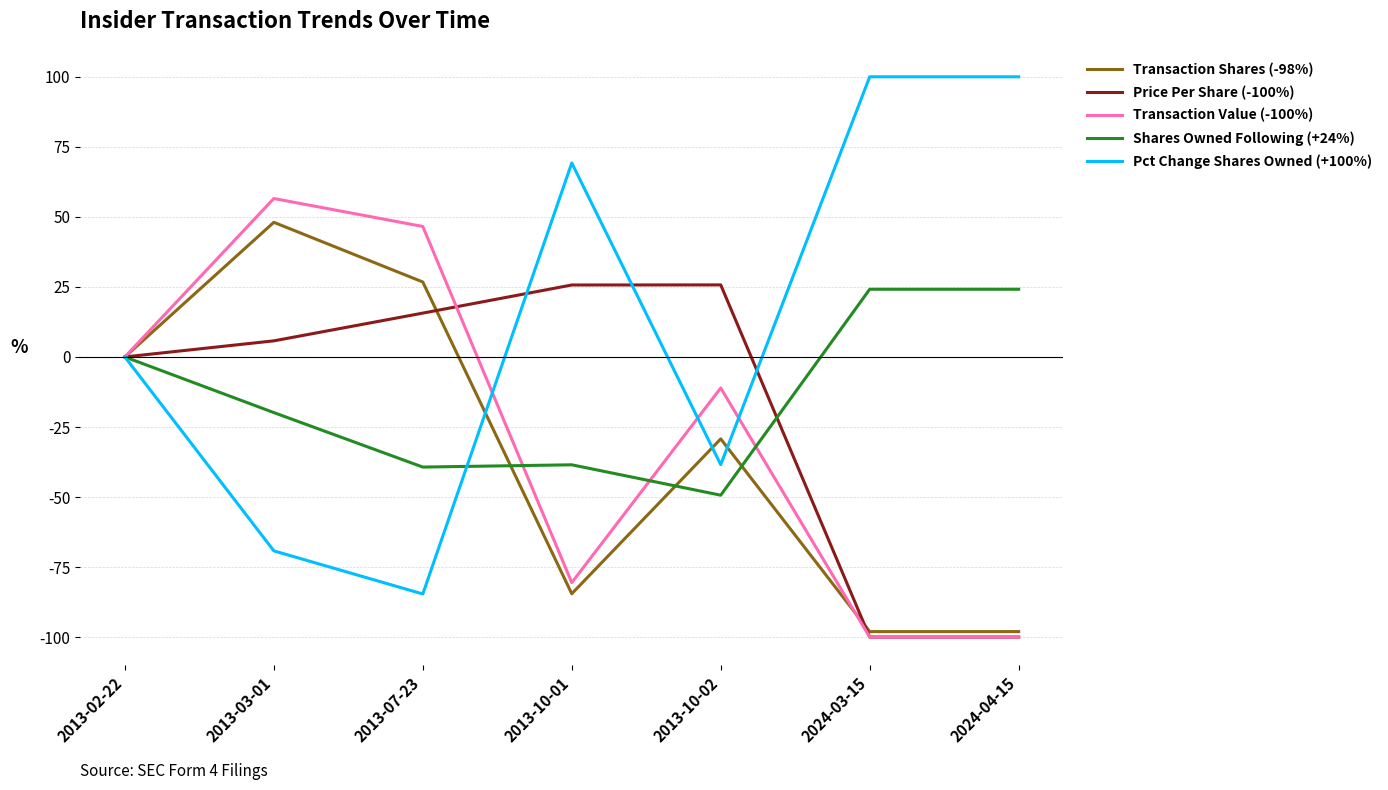

What position from the left is 2024-03-15?

6